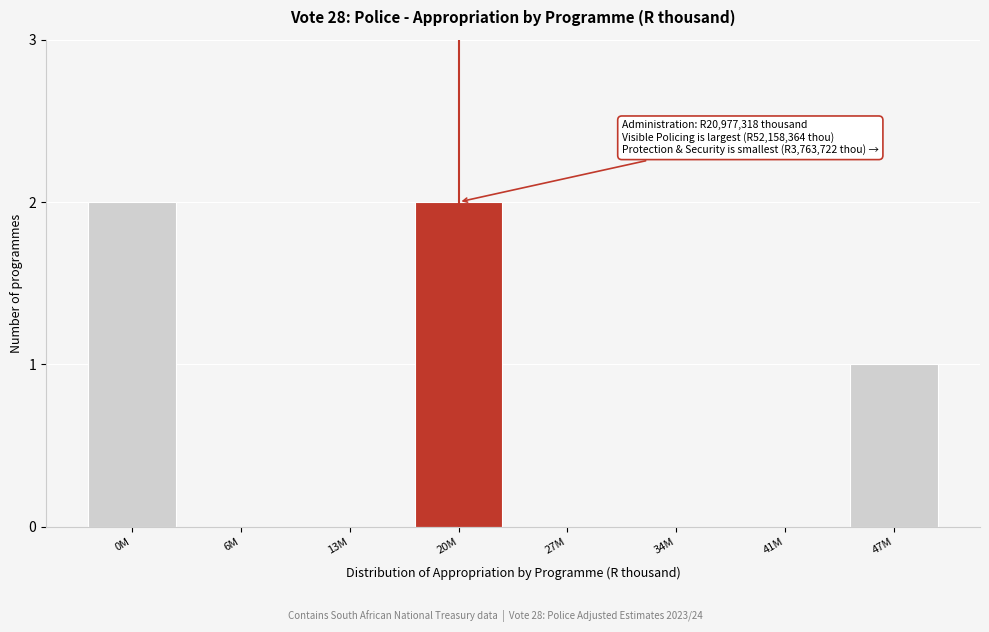

Reading right to left, extract all data points from this chart.

47M=1	41M=0	34M=0	27M=0	20M=2	13M=0	6M=0	0M=2